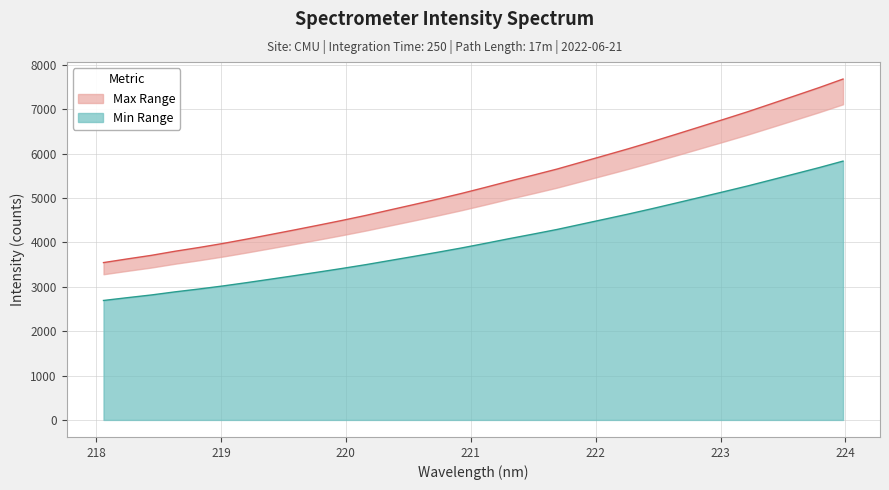

Reading left to right, transcribe all the data shown in this chart.

Upper bound line: 3545.4	3628.3	3708.3	3801.5	3885.5	3976.1	4074.9	4177.9	4281.7	4387.9	4496.7	4610.1	4732.0	4853.0	4976.3	5104.2	5240.7	5380.7	5514.9	5652.8	5805.6	5958.0	6111.6	6271.9	6437.8	6605.5	6773.9	6944.7	7125.4	7306.9	7489.3	7681.6
Lower bound line: 2691.9	2754.8	2815.6	2886.3	2950.1	3018.9	3093.9	3172.1	3250.9	3331.6	3414.2	3500.3	3592.8	3684.7	3778.3	3875.4	3979.0	4085.3	4187.3	4292.0	4407.9	4523.7	4640.3	4762.0	4888.0	5015.3	5143.2	5272.9	5410.0	5547.8	5686.3	5832.4